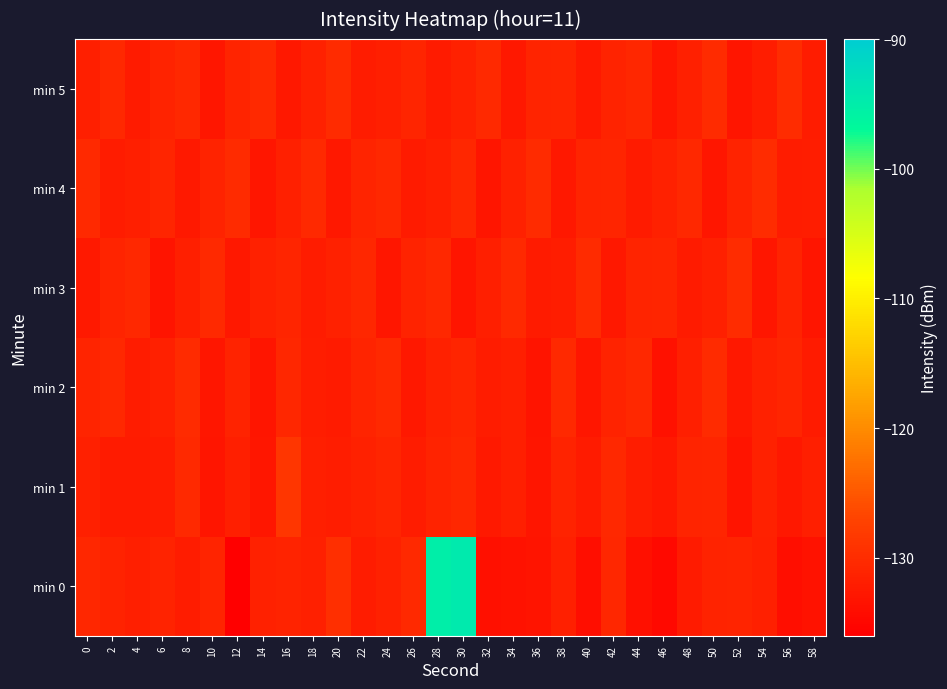

At how many categories does at least one series exceed -131?

29